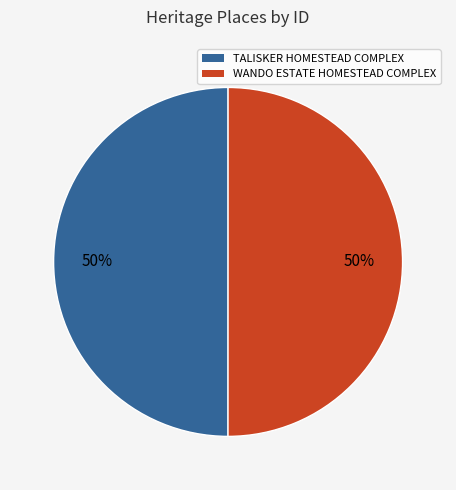

Approximately how many times larger is the value at WANDO ESTATE HOMESTEAD COMPLEX compared to TALISKER HOMESTEAD COMPLEX?

1.0